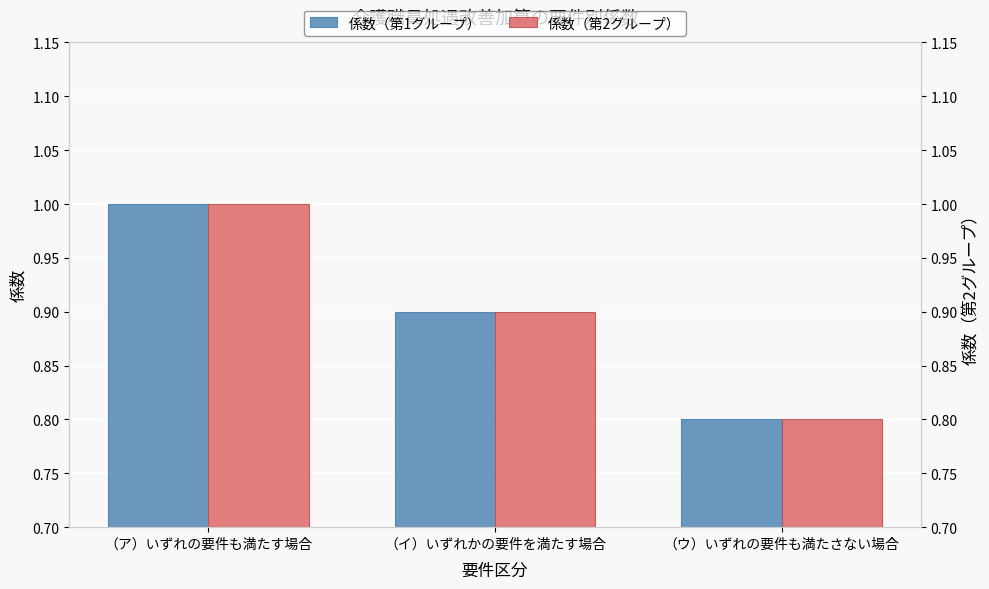

Which series has the largest range (max minus min)?

係数（第1グループ）